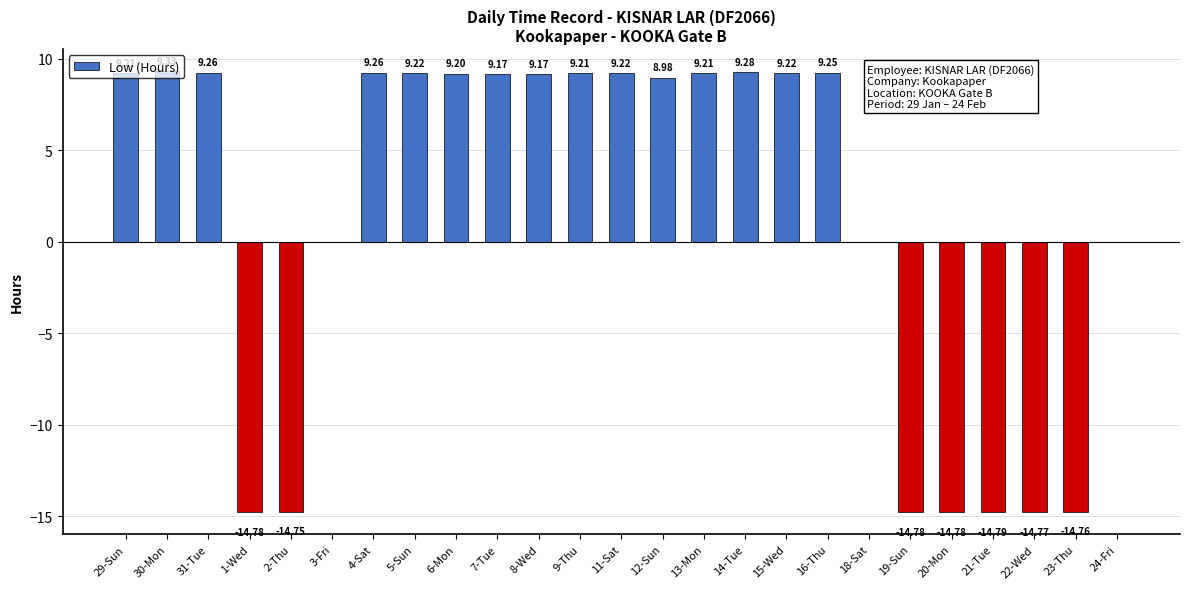

How many series are shown in this chart?

1